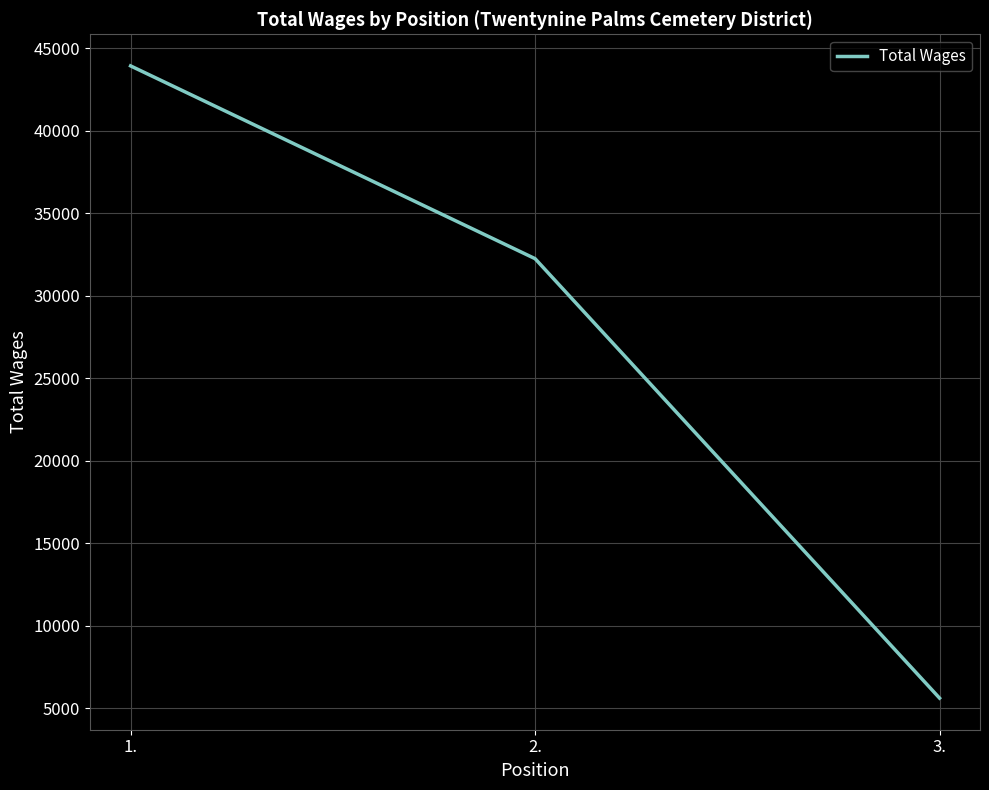

What is the average value?

27270